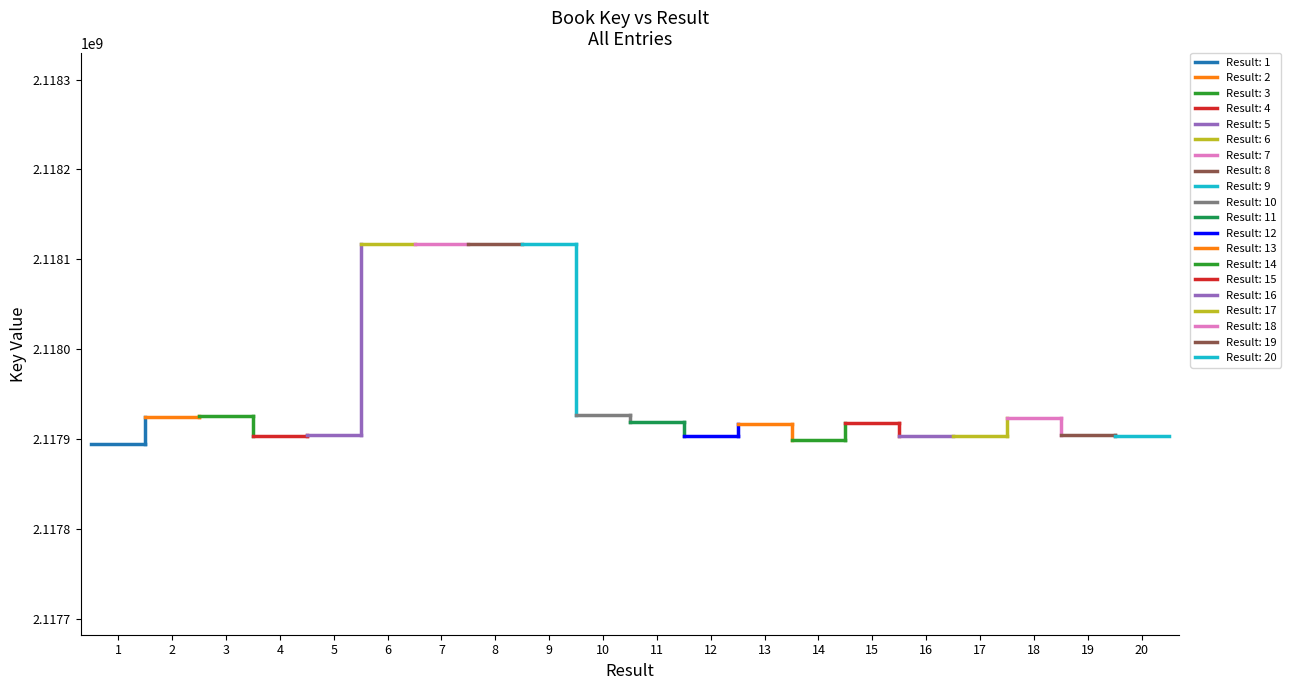

What is the difference between the maximum and minimum values?

223110